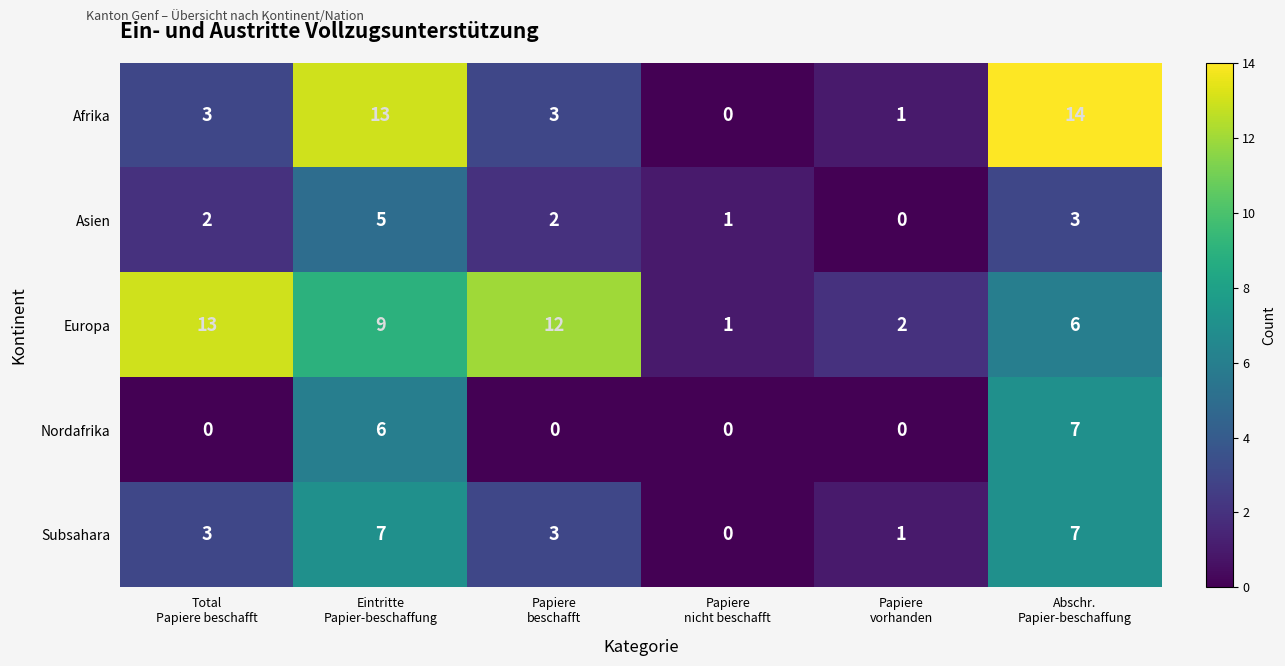

Which series has the widest spread of values?

Afrika